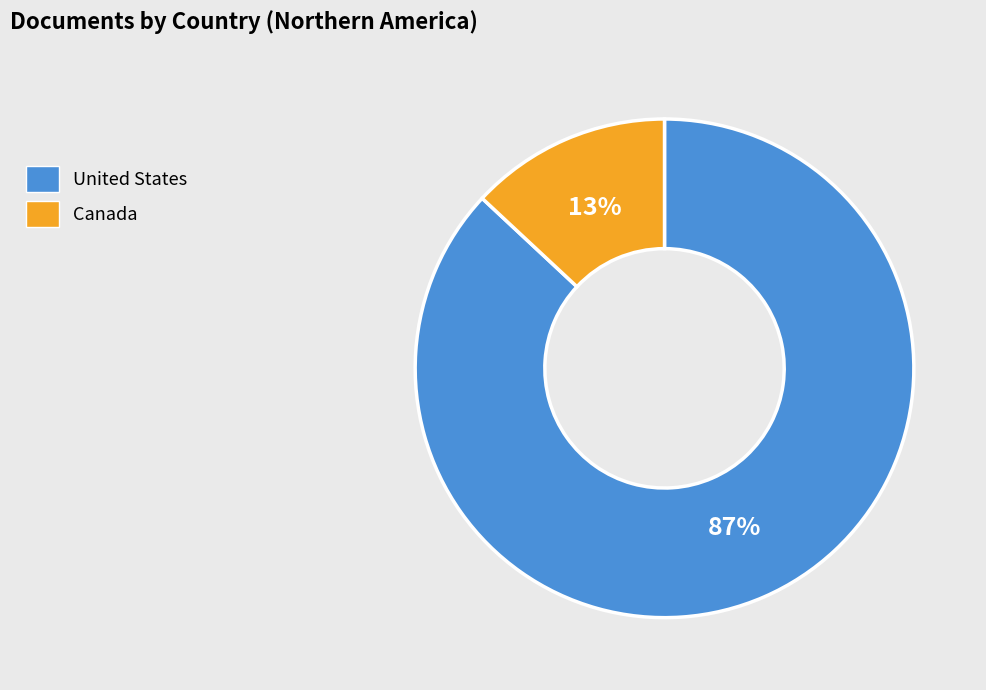

To the nearest percent, what portion does United States represent?

87%